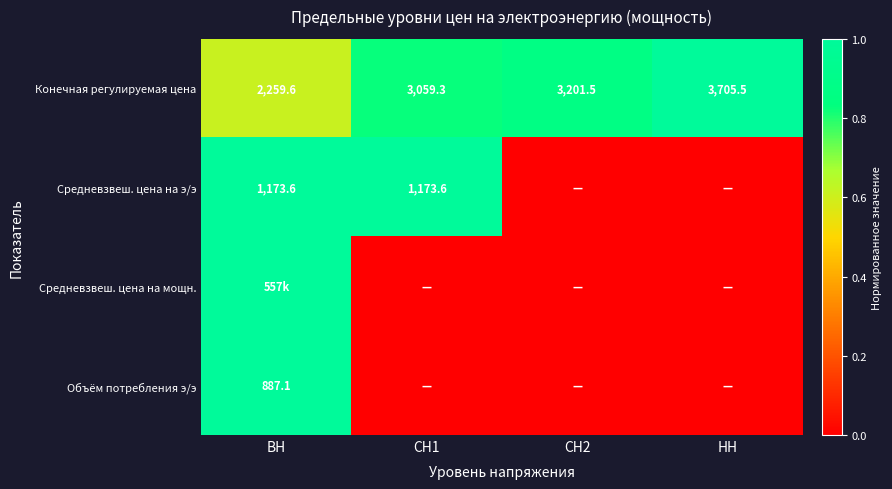

List the labels in order of Конечная регулируемая цена value, smallest first.

ВН, СН1, СН2, НН